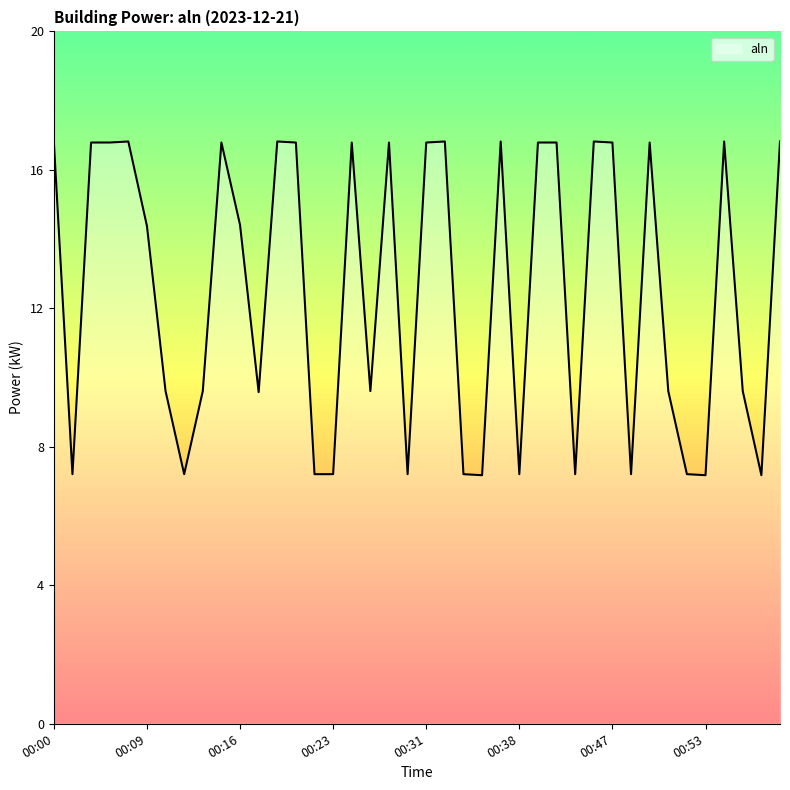

What is the smallest value displayed?

7.2